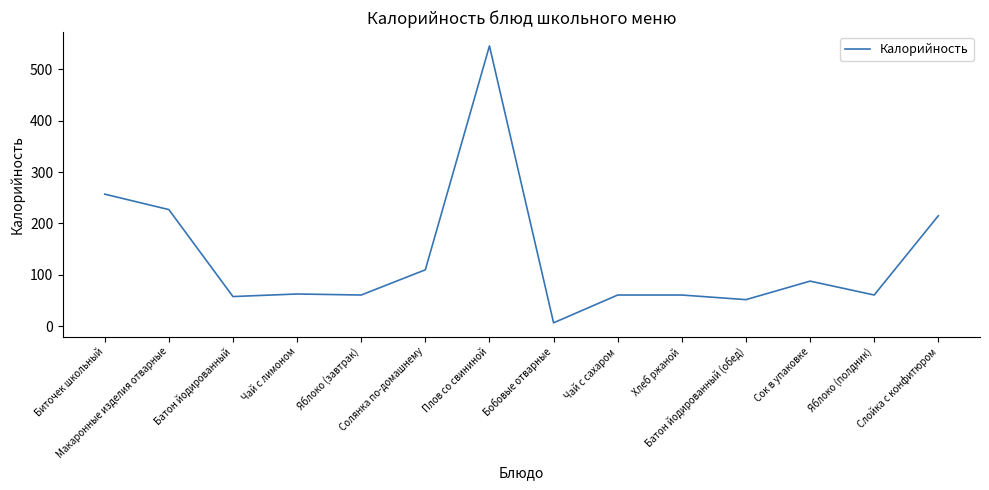

What is the sum of all values?

1866